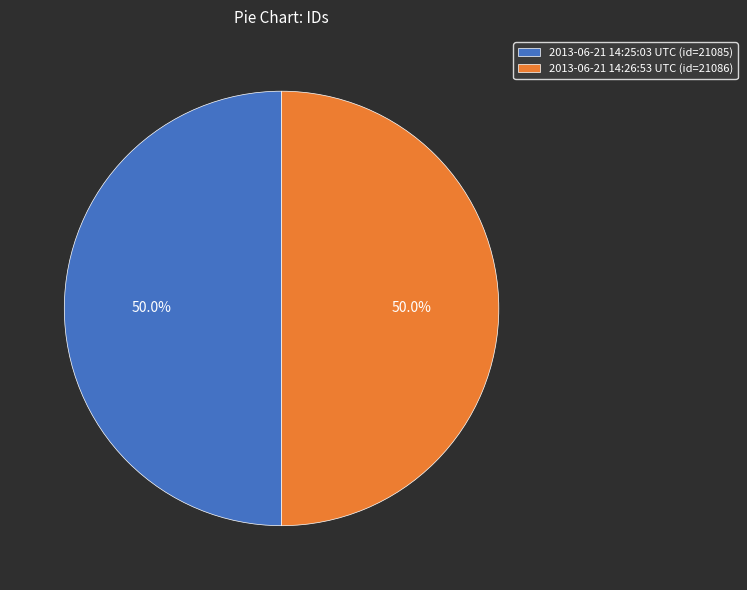

True or false: 2013-06-21 14:26:53 UTC accounts for 37% of the total.

False